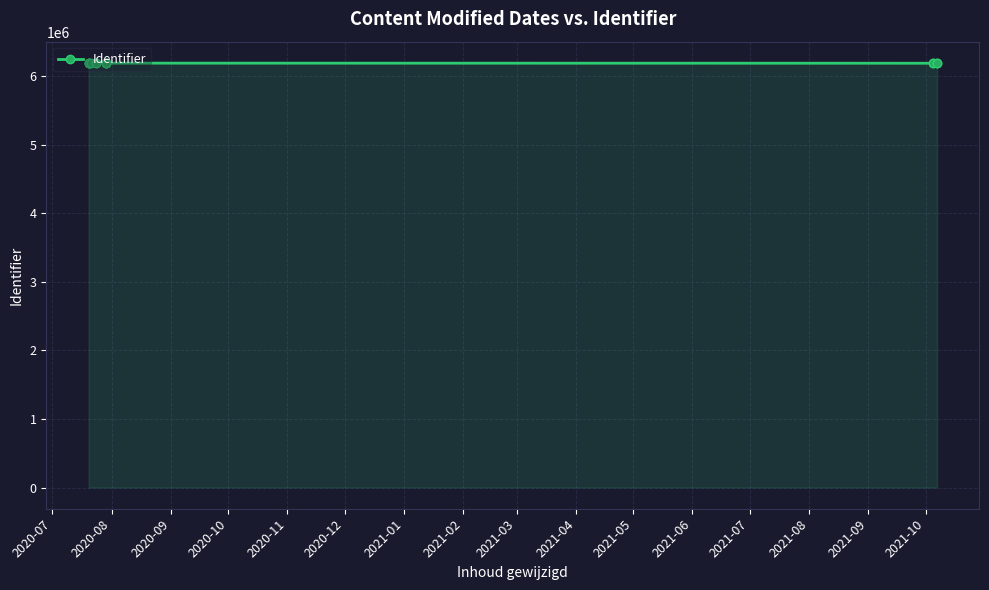

Where does the data first go above 6194436?

2020-07